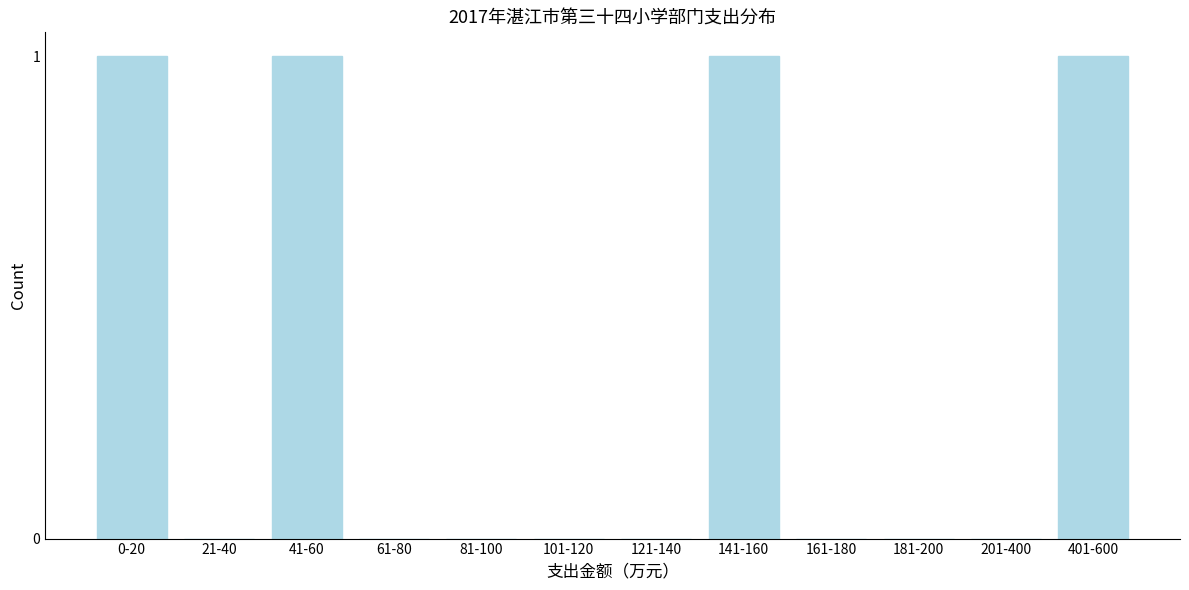

Reading left to right, list all the values displayed in this chart.

0-20=1	21-40=0	41-60=1	61-80=0	81-100=0	101-120=0	121-140=0	141-160=1	161-180=0	181-200=0	201-400=0	401-600=1